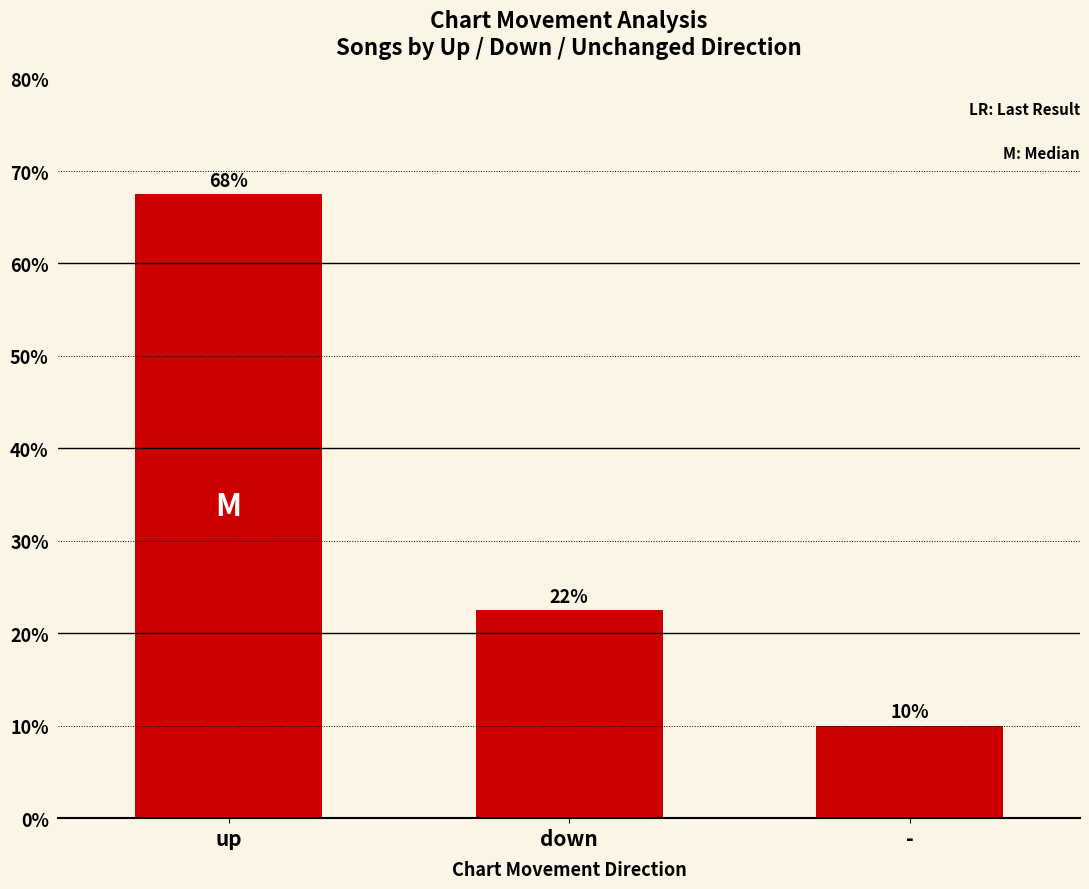

What is the sum of the values at - and down?

32.5